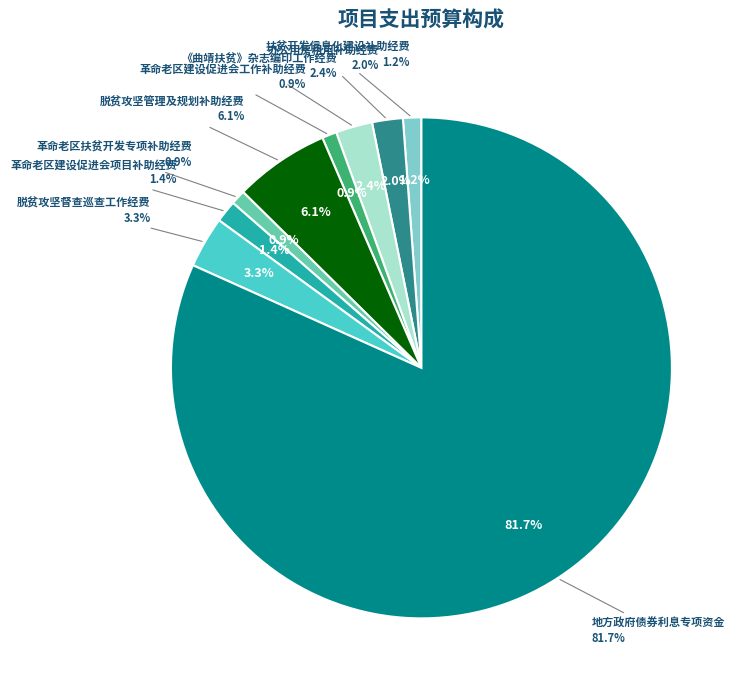

Is 脱贫攻坚管理及规划补助经费 the majority of the pie?

No